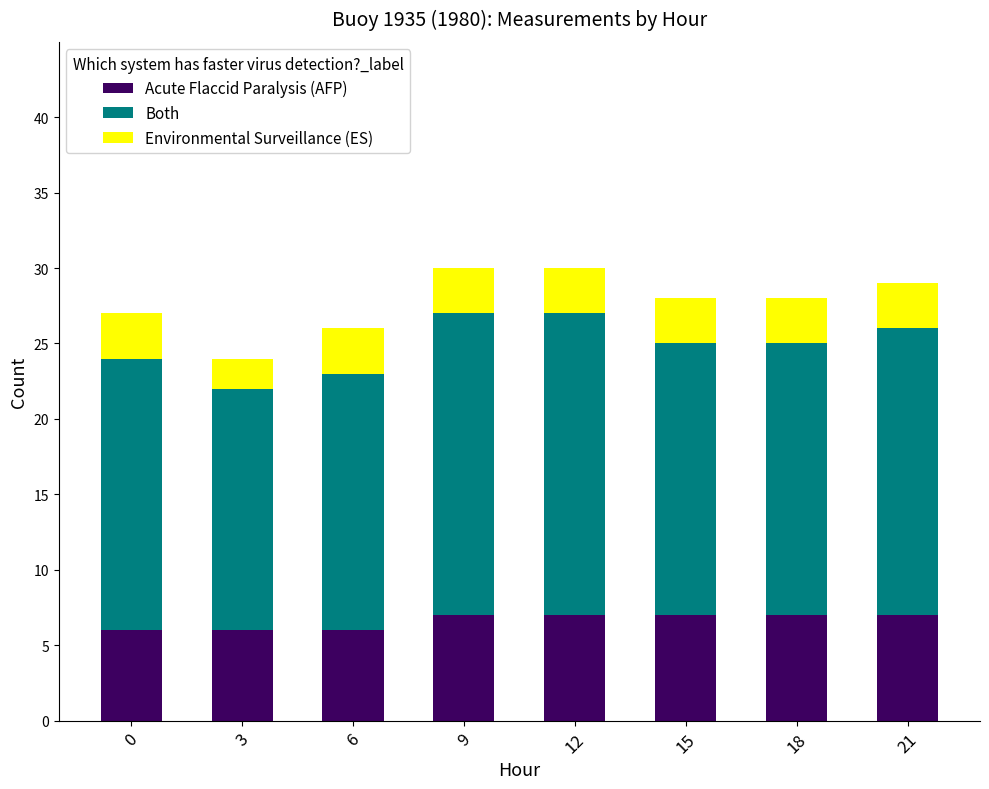

The value of Acute Flaccid Paralysis (AFP) at 18 is 11. True or false?

False